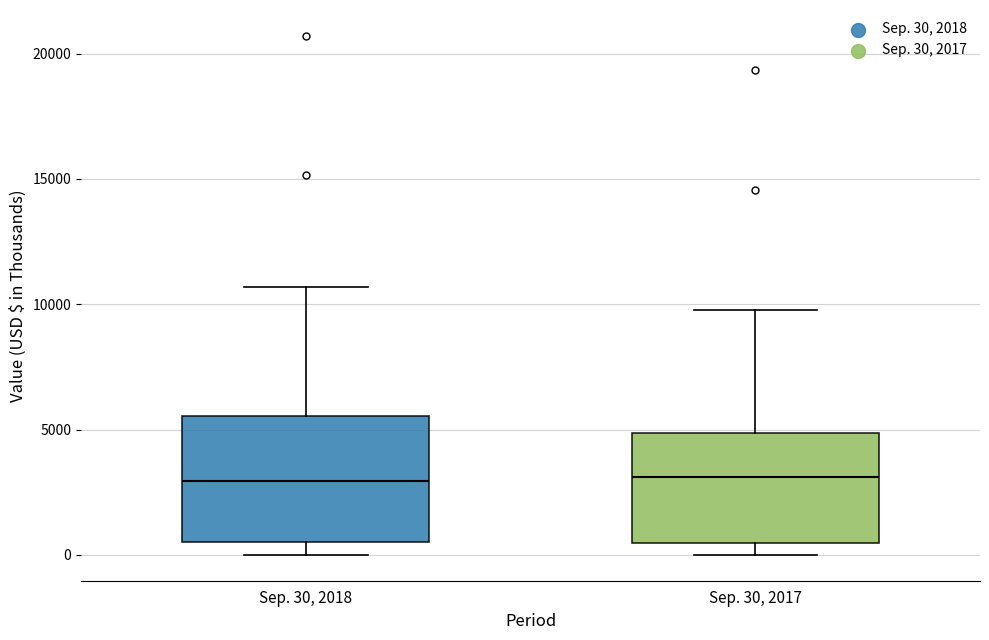

Which box is the tallest, from its lower edge to its upper edge?

Sep. 30, 2018